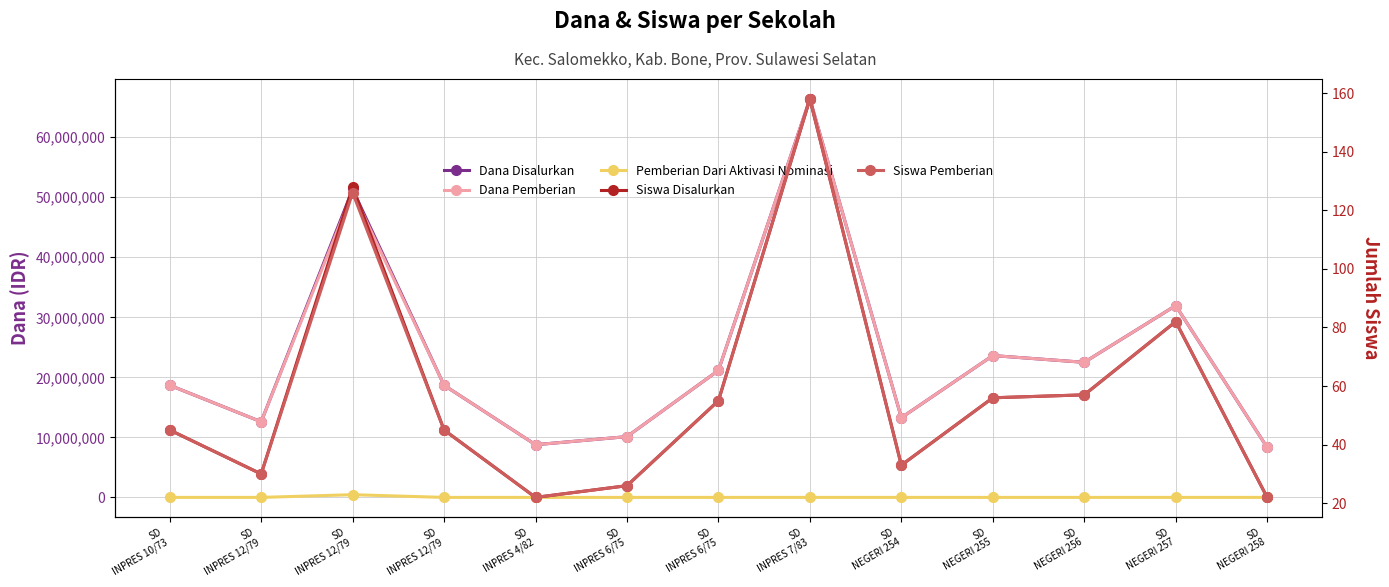

The value of Dana Pemberian at SD
INPRES 6/75 is 10125000. True or false?

True